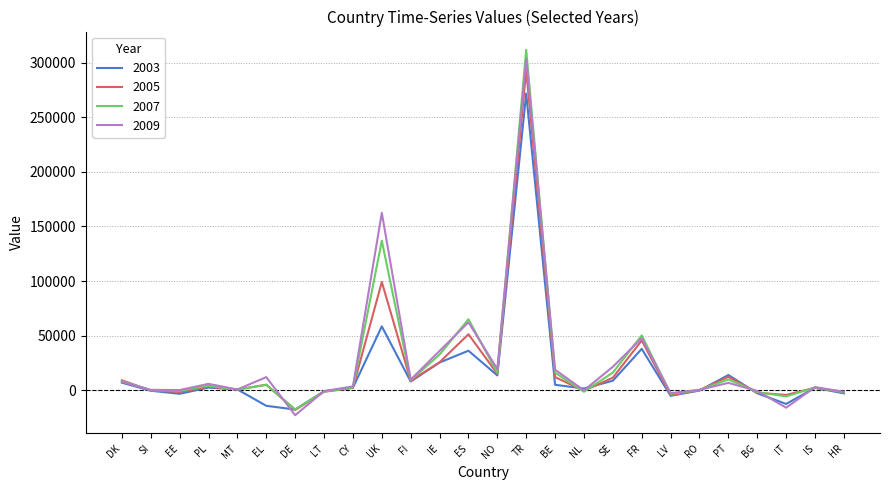

Is the value of 2009 at DK greater than the value of 2007 at NO?

No